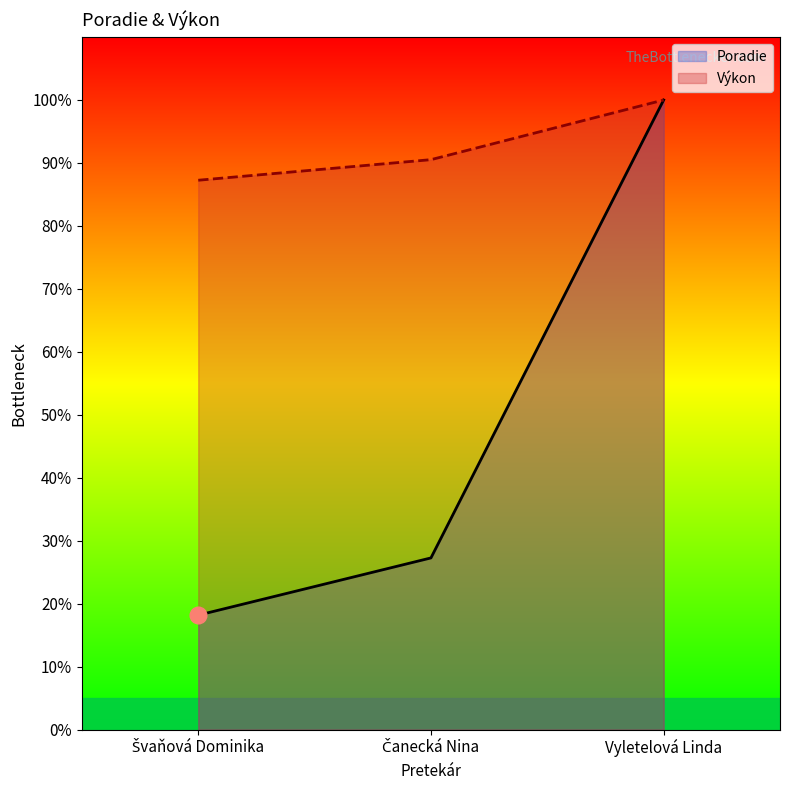

What is the total value across all series at Vyletelová Linda?

200.0